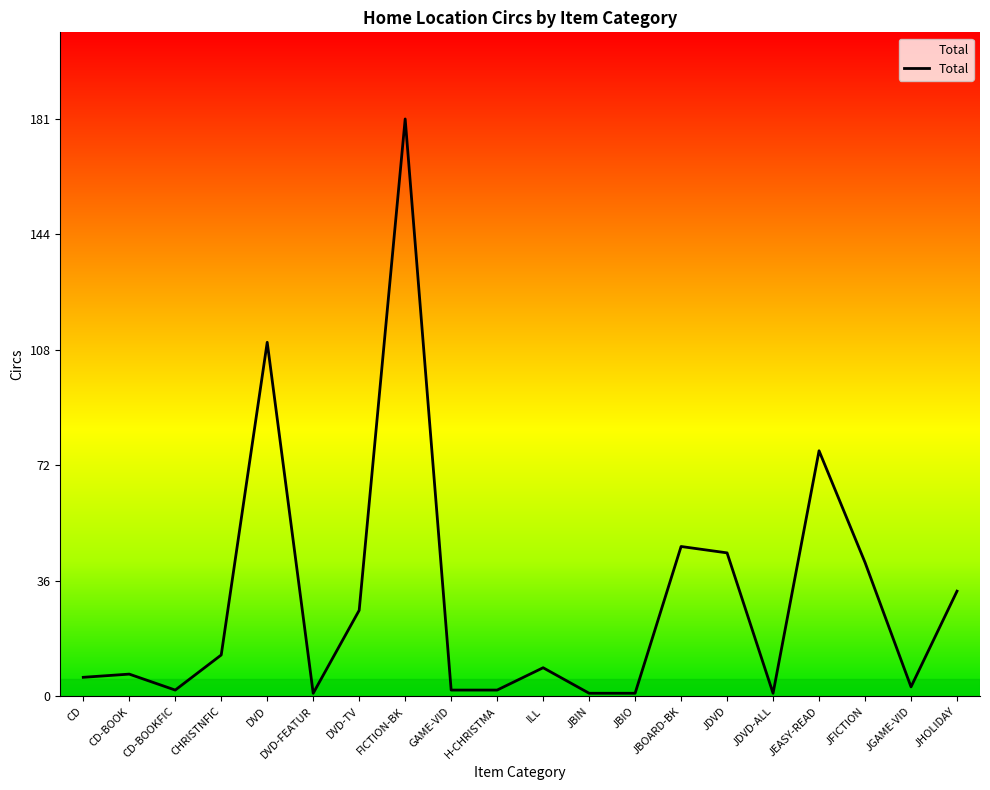

Reading left to right, list all the values displayed in this chart.

CD=6	CD-BOOK=7	CD-BOOKFIC=2	CHRISTNFIC=13	DVD=111	DVD-FEATUR=1	DVD-TV=27	FICTION-BK=181	GAME-VID=2	H-CHRISTMA=2	ILL=9	JBIN=1	JBIO=1	JBOARD-BK=47	JDVD=45	JDVD-ALL=1	JEASY-READ=77	JFICTION=42	JGAME-VID=3	JHOLIDAY=33